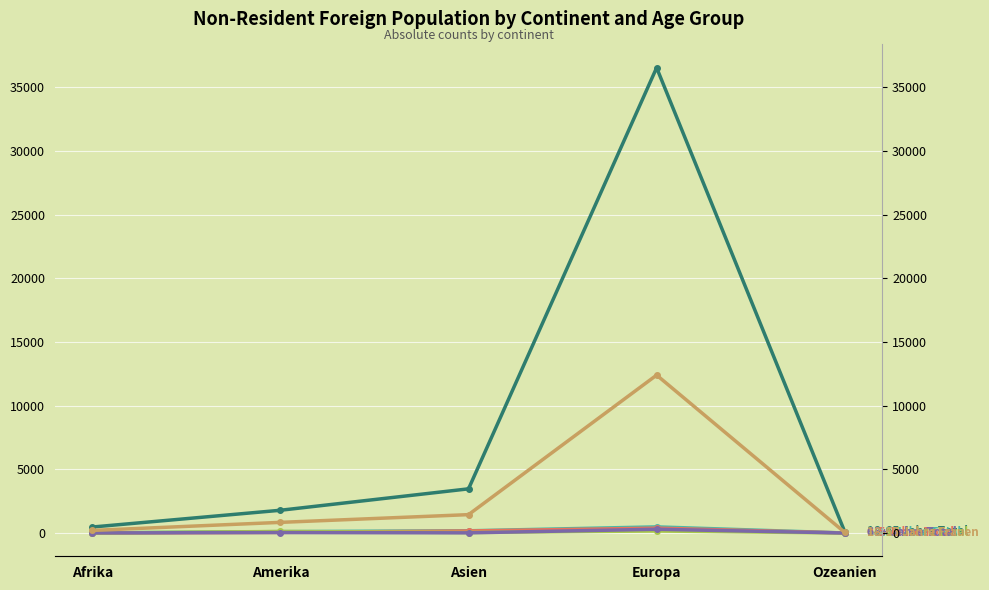

At how many categories does at least one series exceed 18684?

1